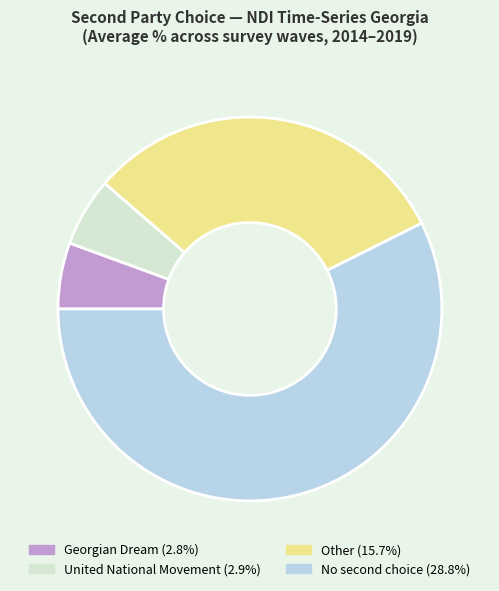

Does any single category account for the majority?

Yes